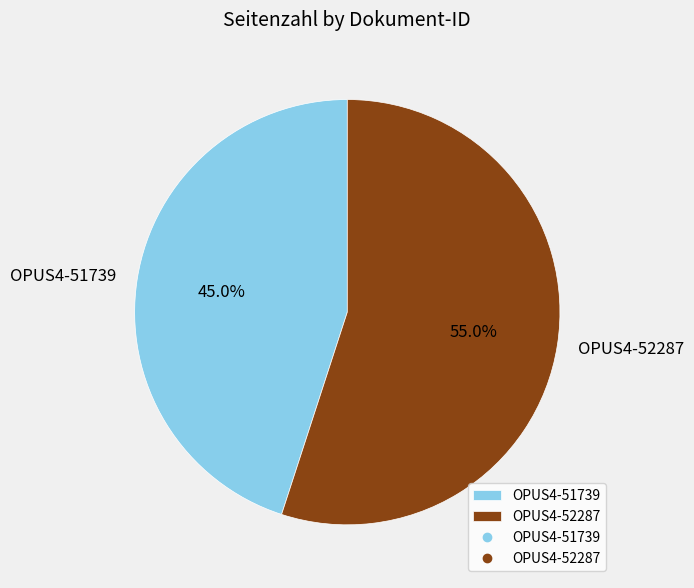

Count the number of slices in the pie.

2